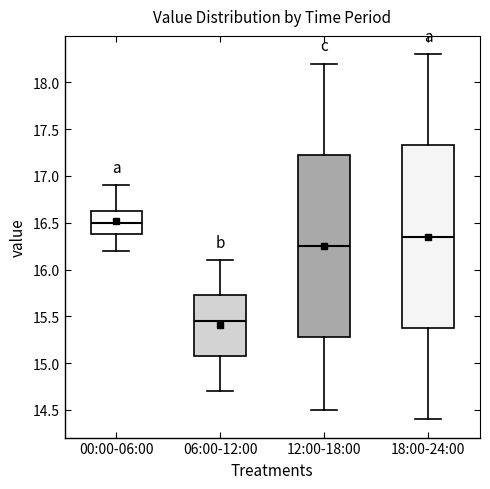

Which box has the lowest median line?

06:00-12:00